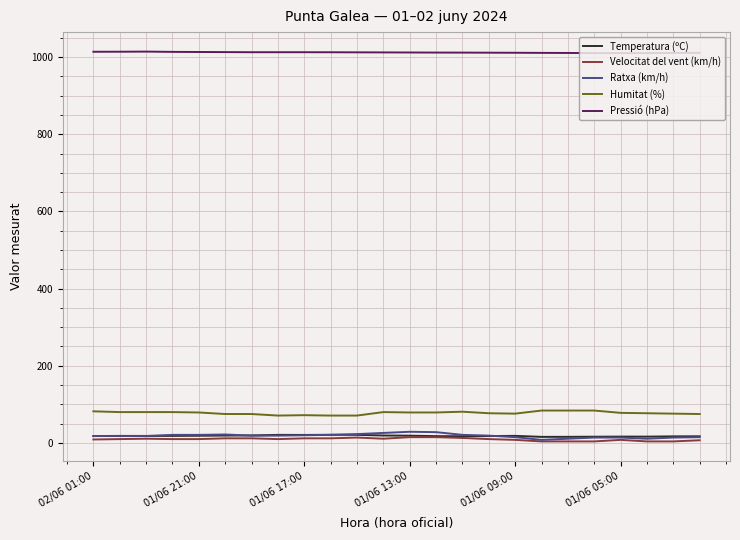

What is the greatest value displayed?

1014.1